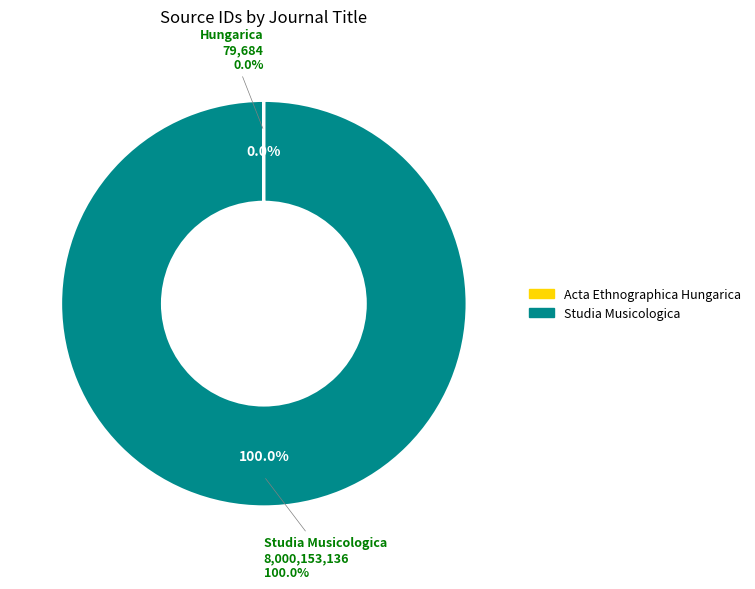

Which has a higher value, Studia Musicologica or Acta Ethnographica Hungarica?

Studia Musicologica